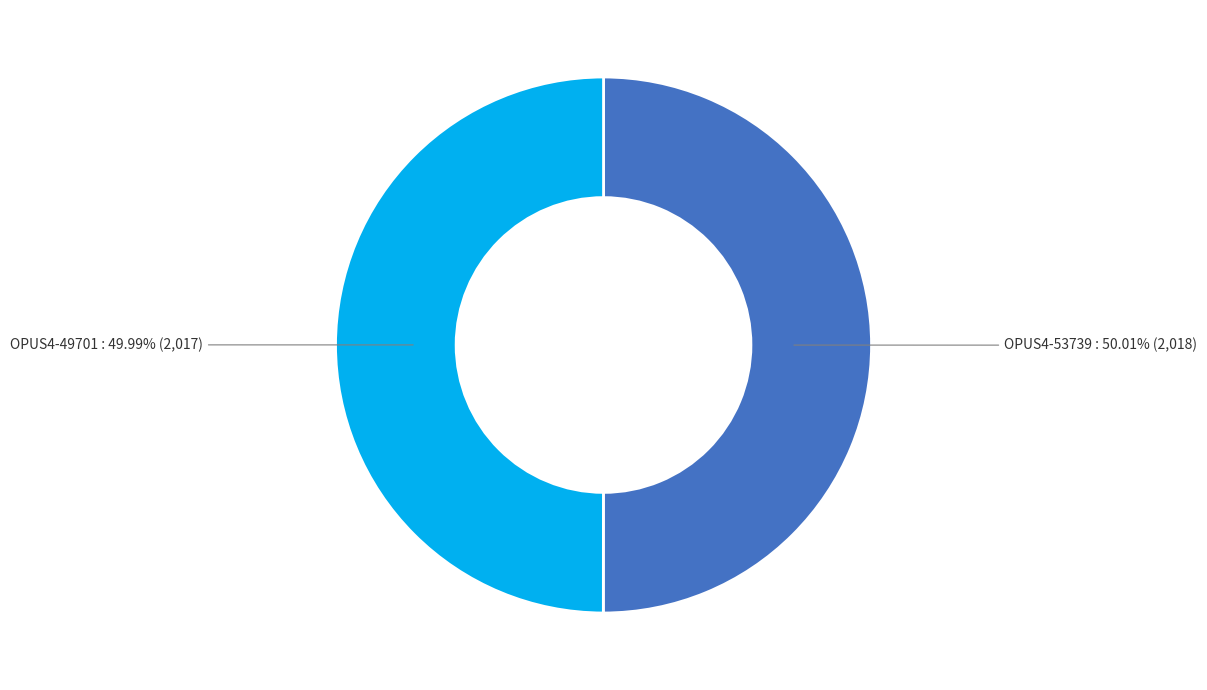

What is the ratio of the value at OPUS4-49701 to the value at OPUS4-53739?

1.0